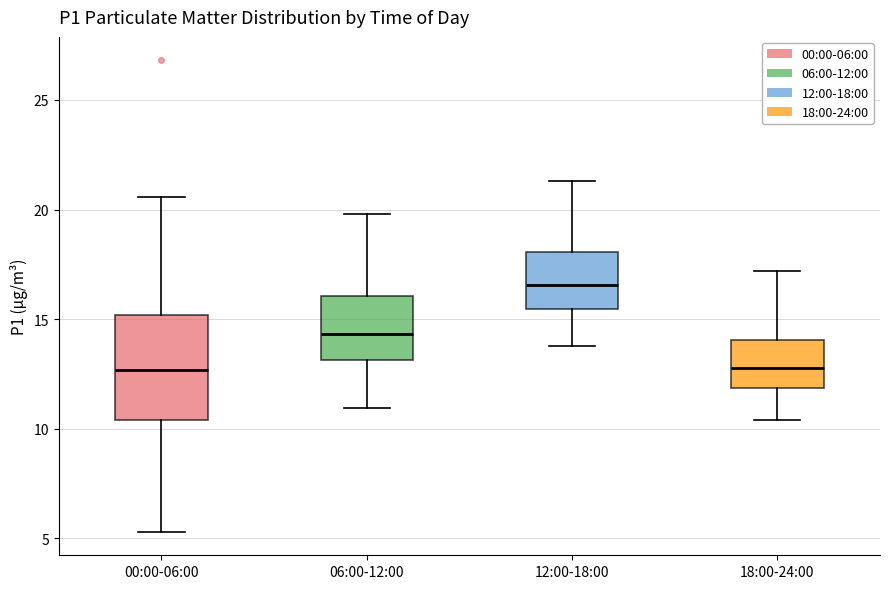

Where does the upper whisker of the box for 18:00-24:00 end on the y-axis? The values are not printed on the chart, so give them approximately, as read against the axis.

17.0